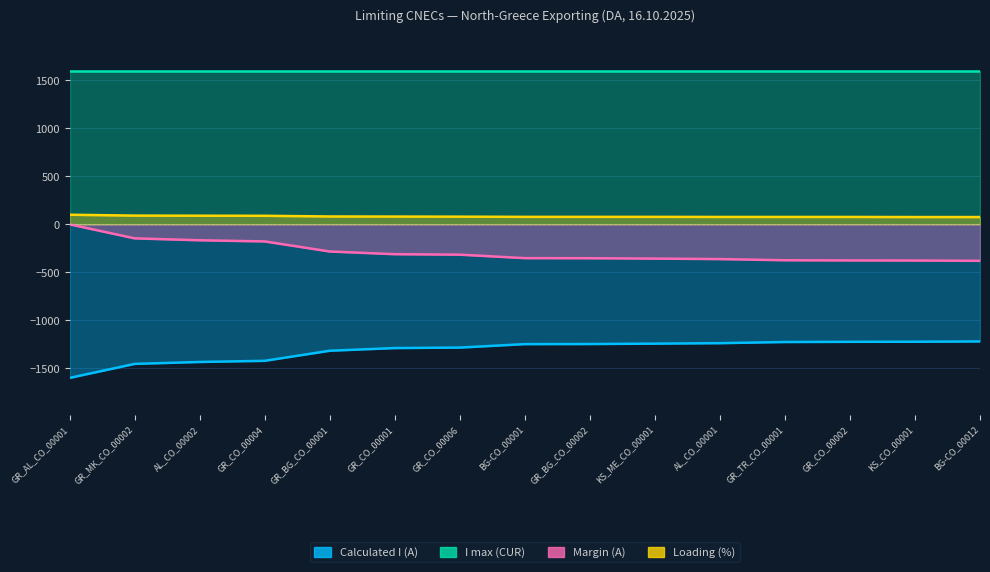

Rank the categories by Loading (%) value from highest to lowest.

GR_AL_CO_00001, GR_MK_CO_00002, AL_CO_00002, GR_CO_00004, GR_BG_CO_00001, GR_CO_00001, GR_CO_00006, BG-CO_00001, GR_BG_CO_00002, KS_ME_CO_00001, AL_CO_00001, GR_TR_CO_00001, GR_CO_00002, KS_CO_00001, BG-CO_00012